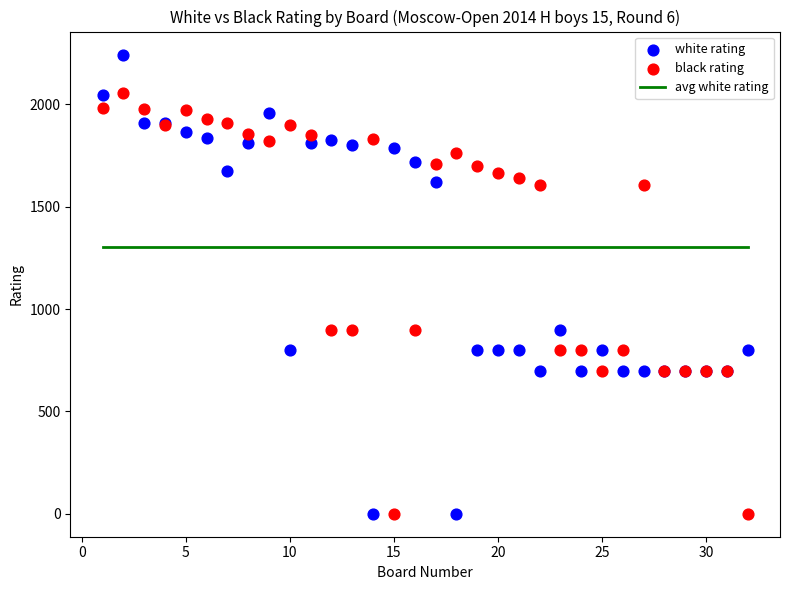

Which series has the largest Y range (max minus min)?

white rating